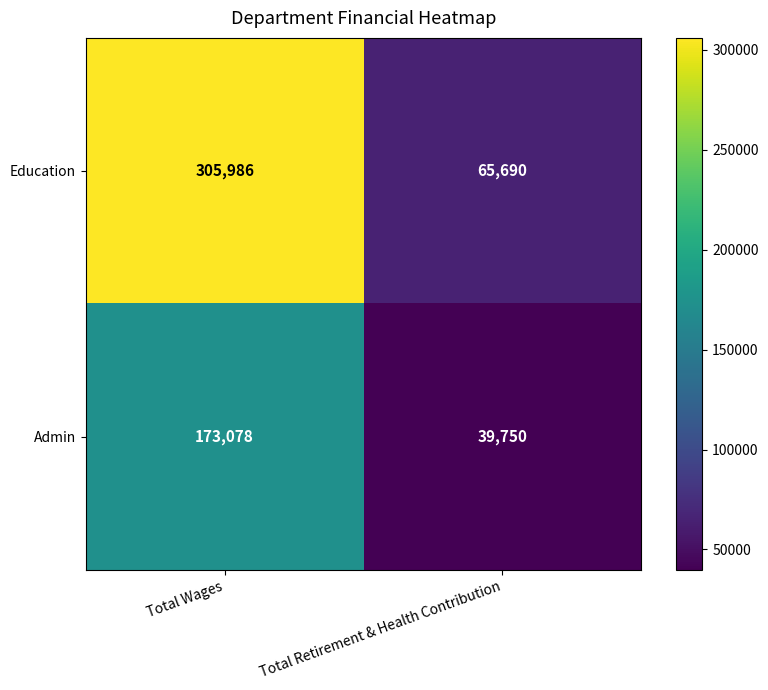

Rank the series by their average value, from highest to lowest.

Education, Admin